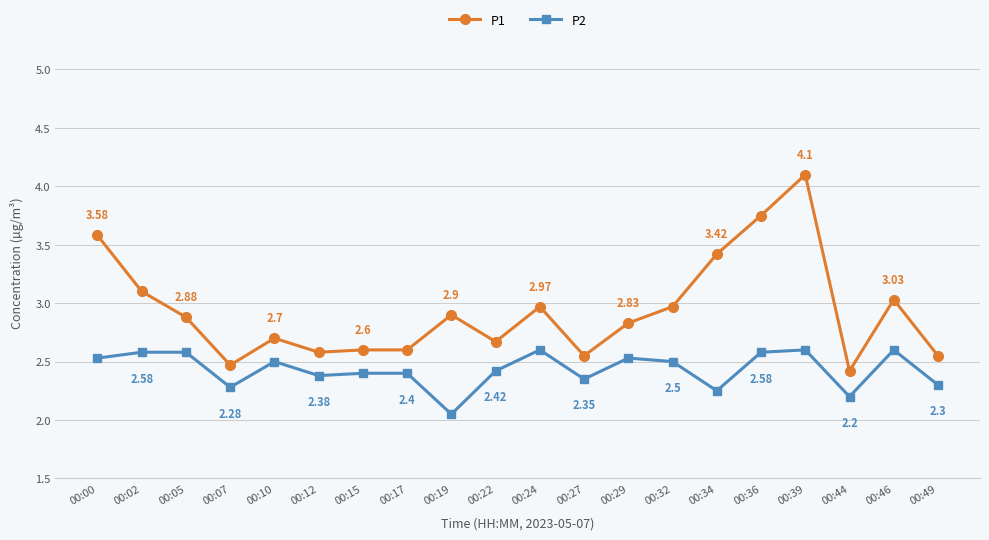

Which series changed the most between 00:00 and 00:44?

P1